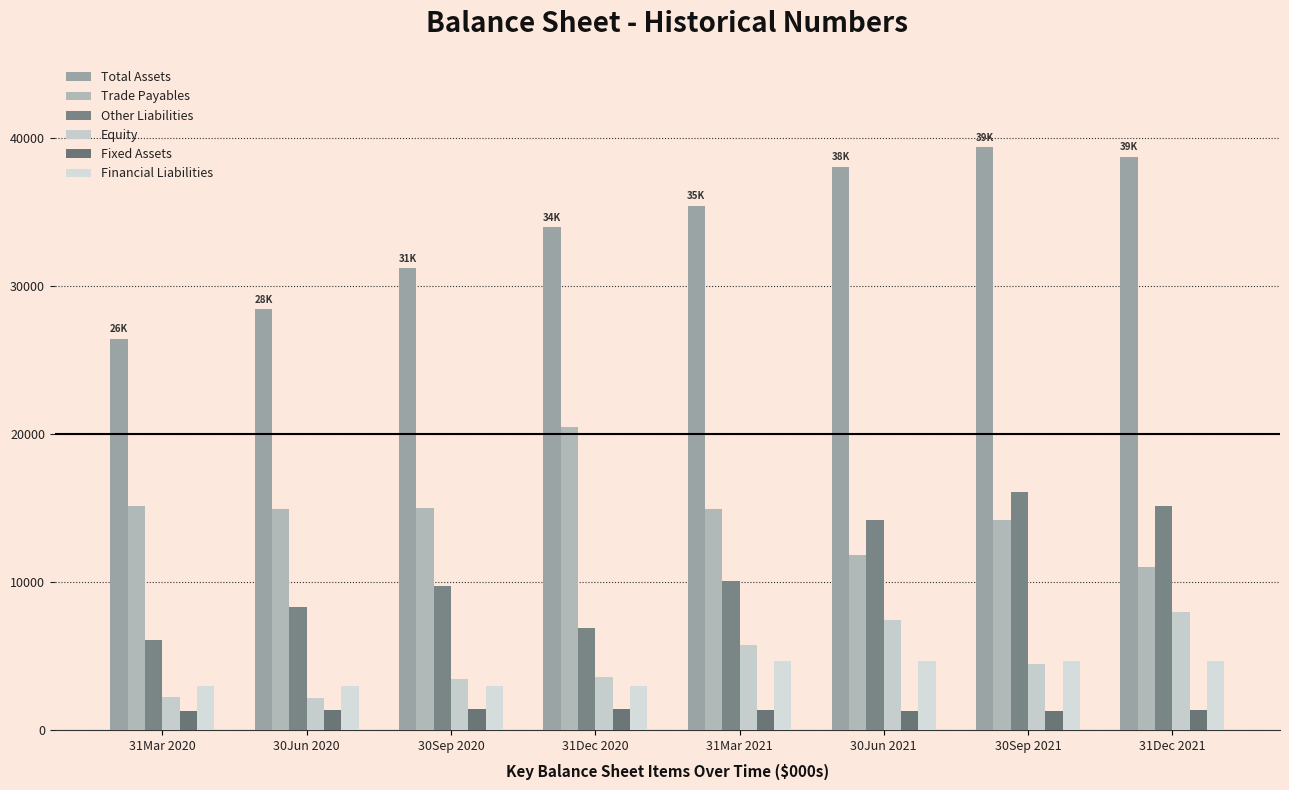

How many bars are there in total?

48